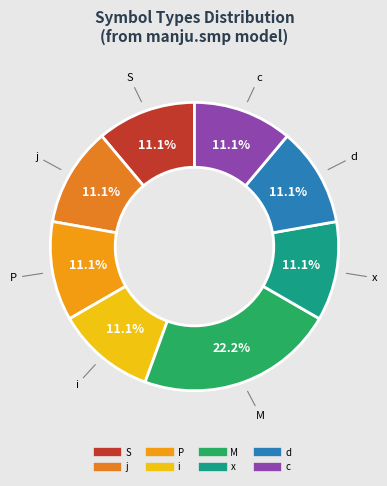

To the nearest percent, what is the difference between the largest and smallest slice percentages?

11%